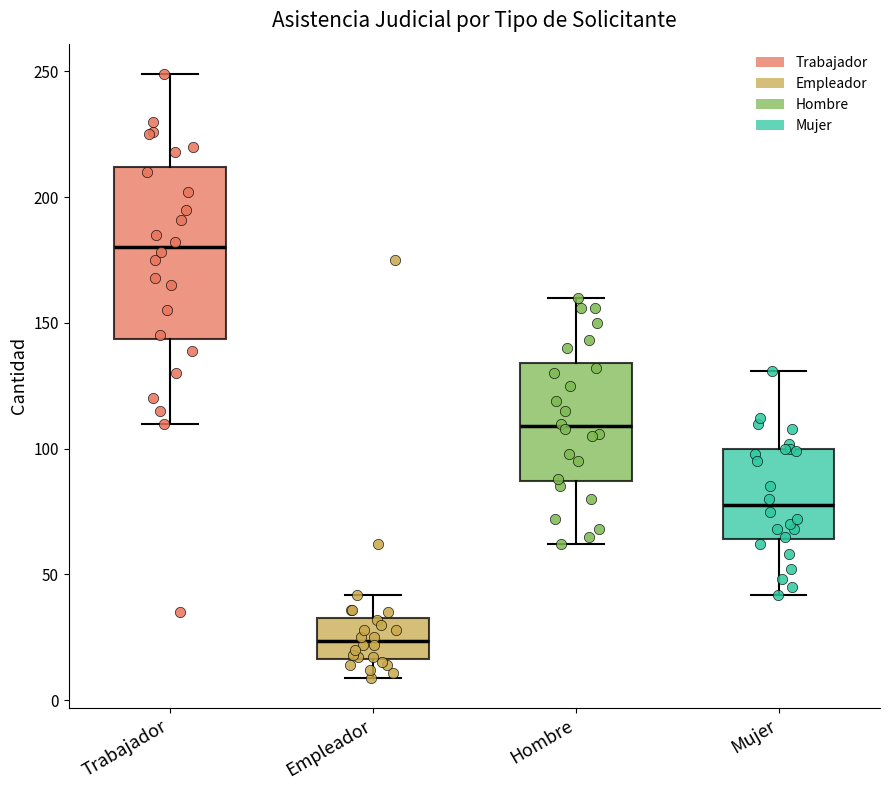

Comparing the boxes themselves (not the whiskers), which one is the tallest?

Trabajador